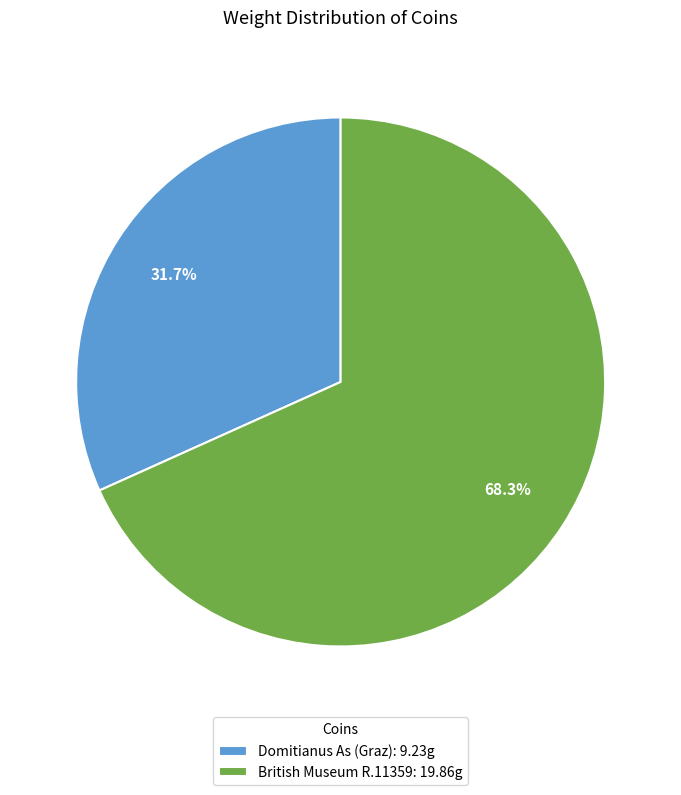

How many segments does this pie chart have?

2